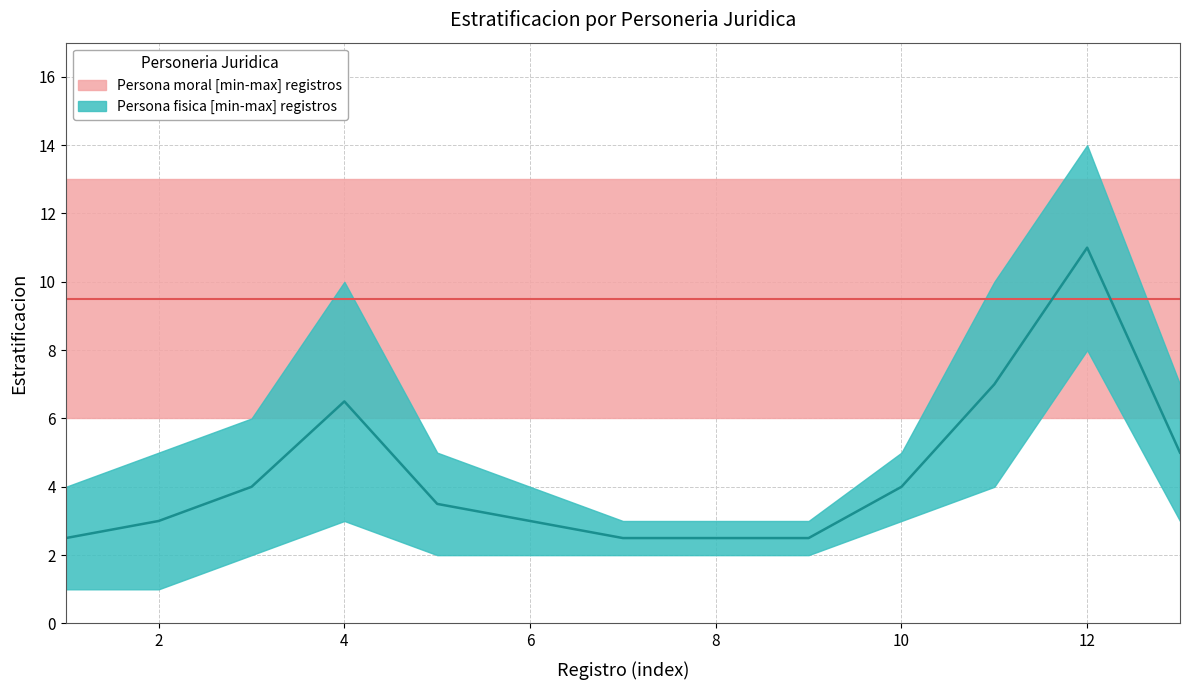

What is the average value of the Persona moral_lower series?

6